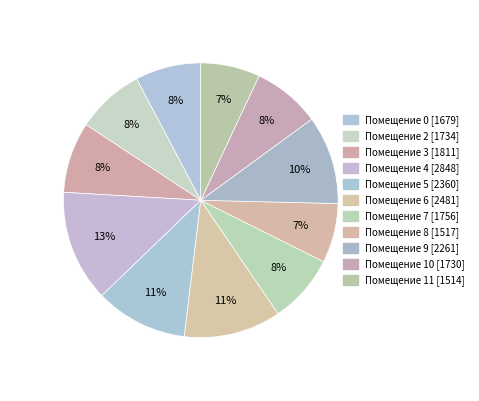

Count the number of slices in the pie.

11